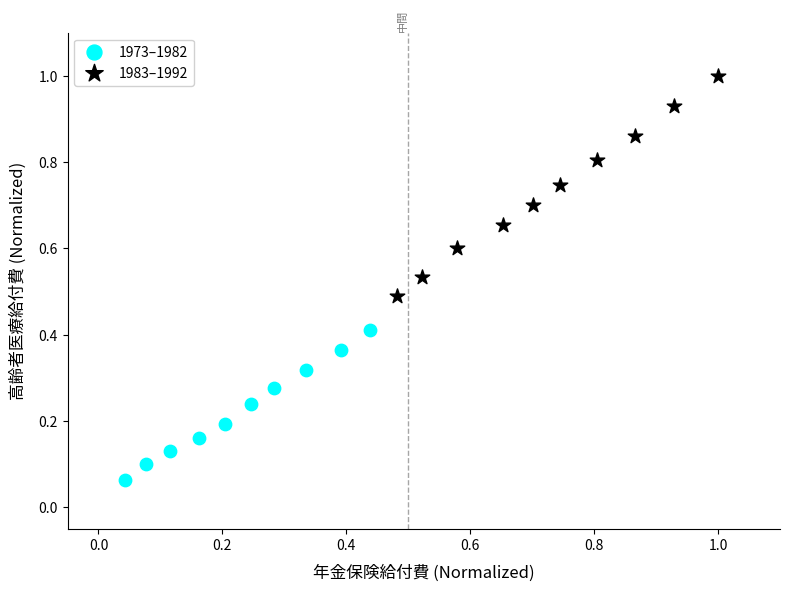

Which series contains the highest Y value?

1983–1992